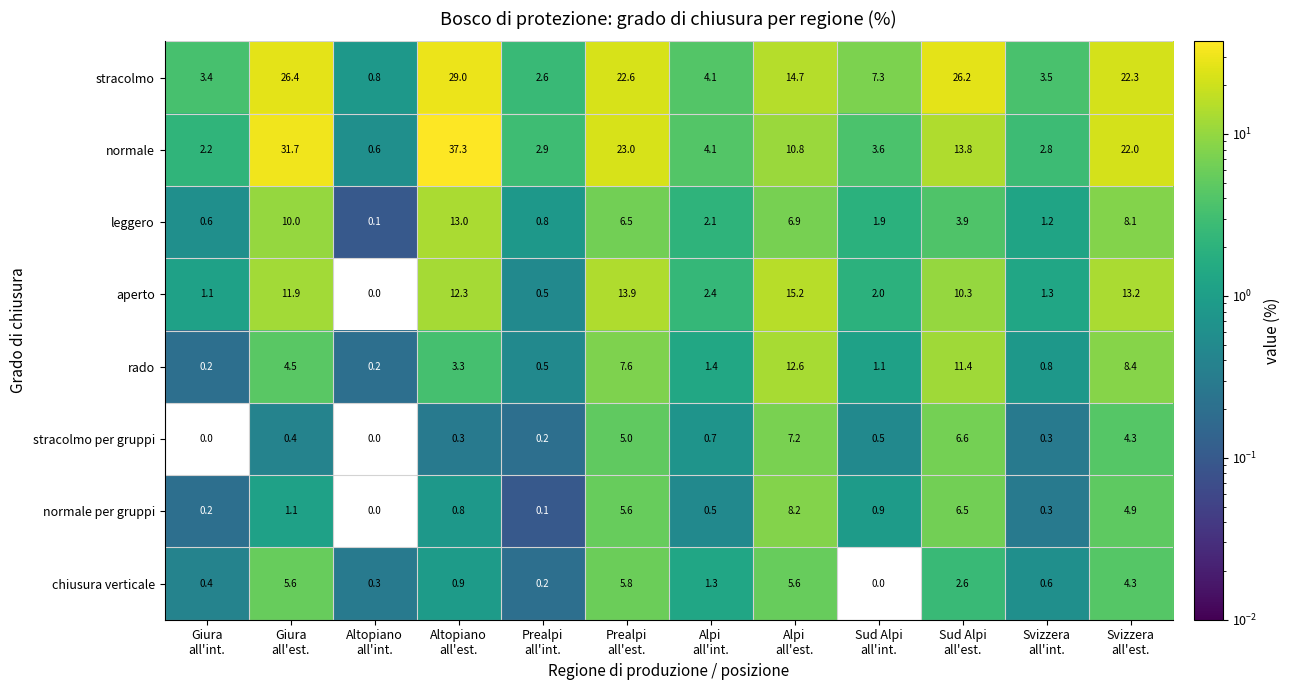

How many data points in leggero are less than 3?

6